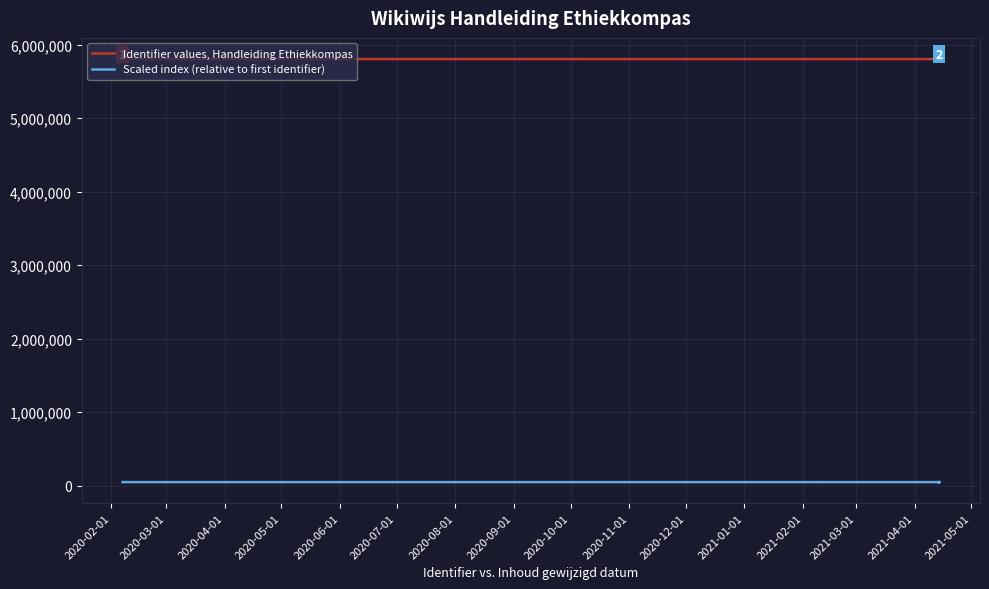

How many data points does each series have?

16